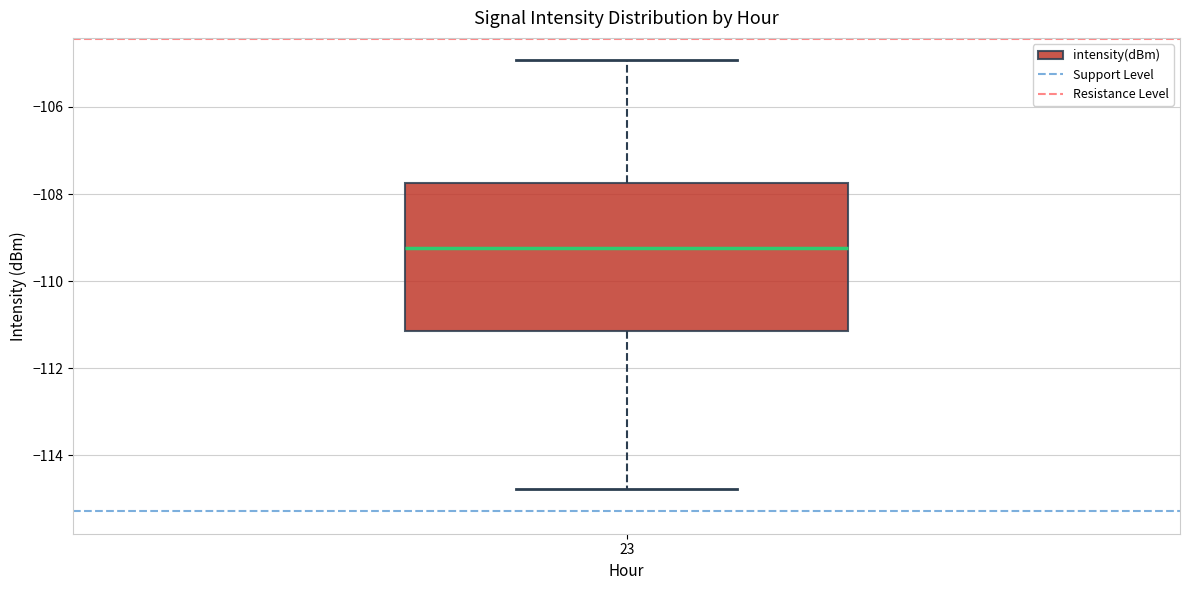

Transcribe this box plot: give where the median line is, the range the box spans, and where the two whiskers end, as read against the y-axis. The values are not printed on the chart, so give them approximately, as read against the axis.

median -109.2, box -111.2 to -107.8, whiskers -114.8 to -105.0